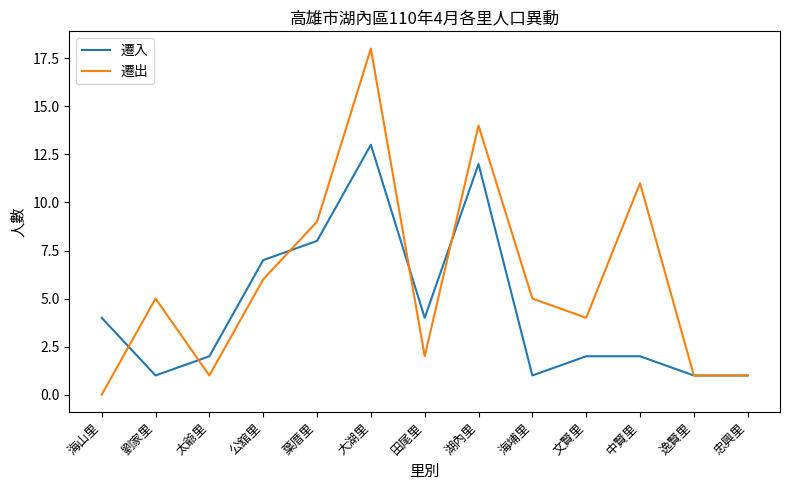

Is it true that 遷入 equals 1 at 劉家里?

True